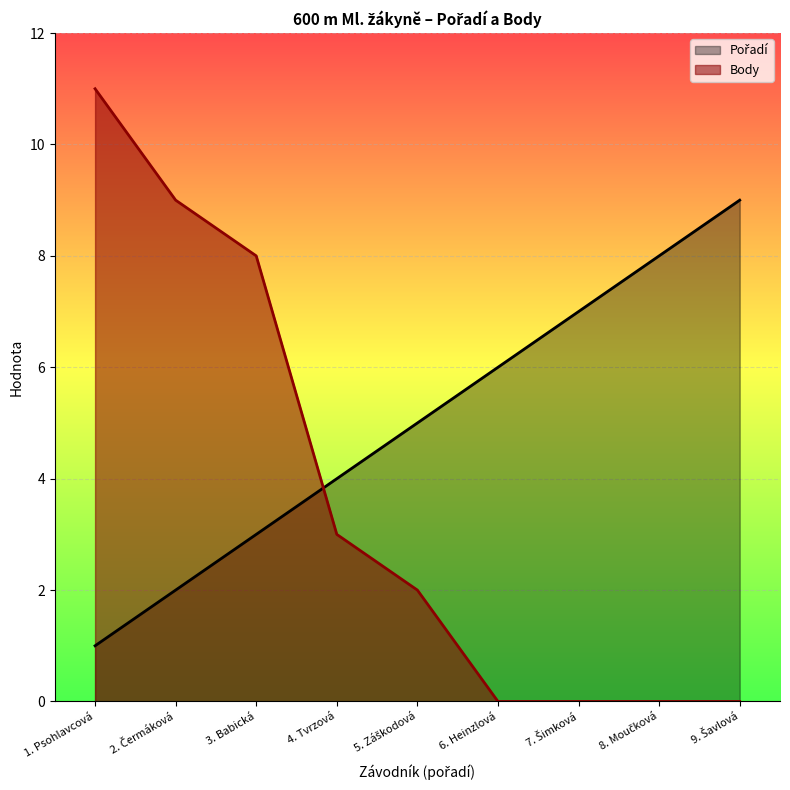

True or false: Body and Pořadí intersect in this chart.

True